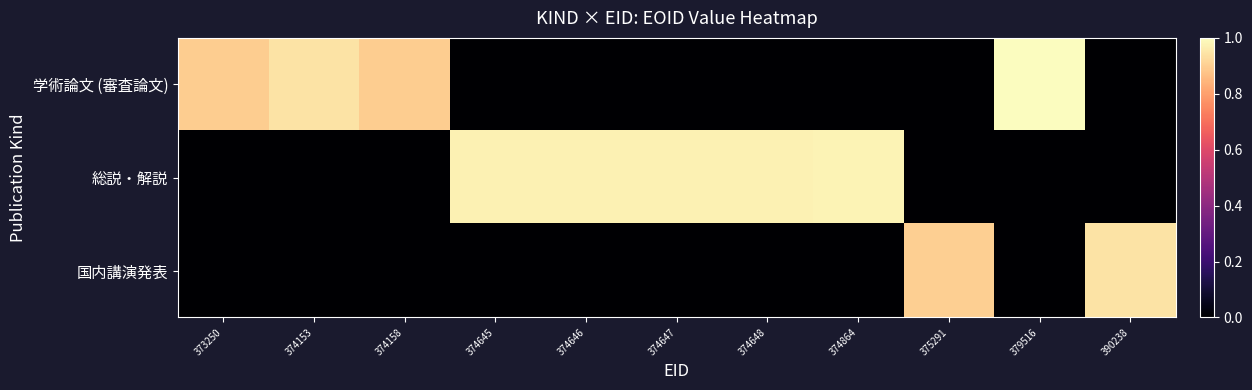

Which category has the highest value across all series?

379516